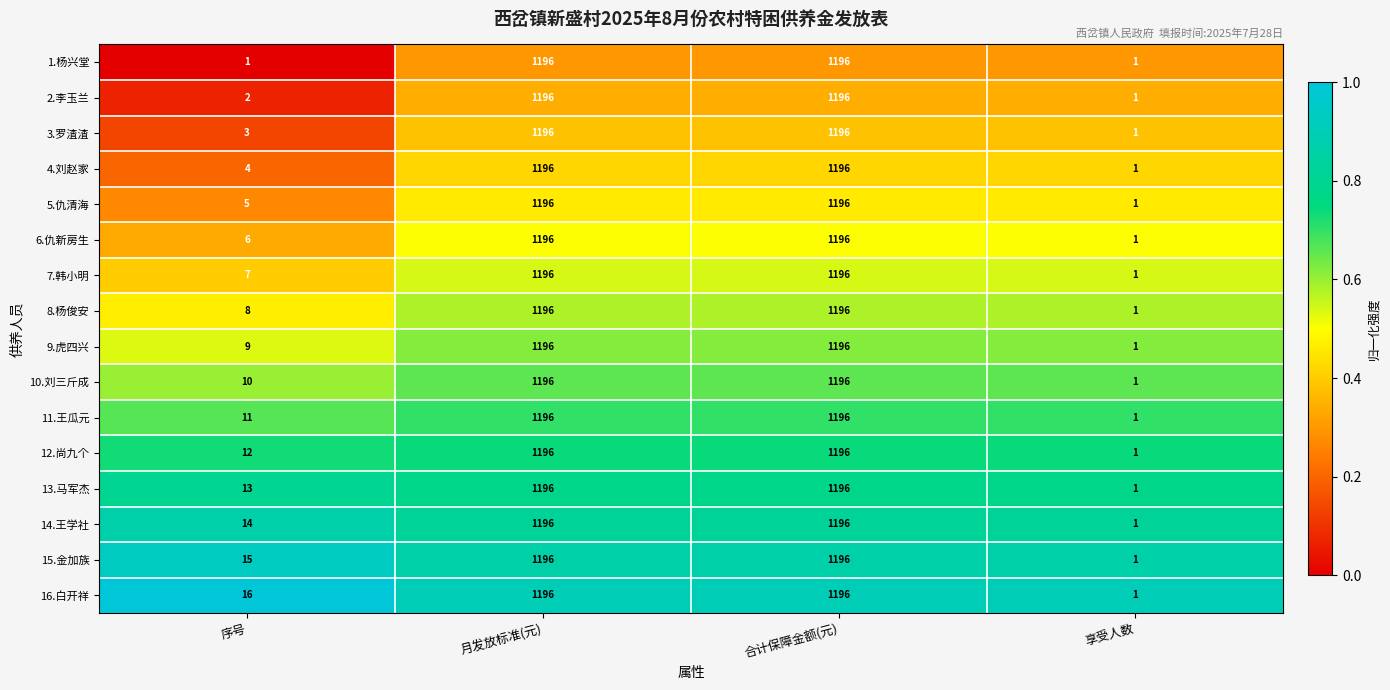

What is the sum of all 7.韩小明 values?

2400